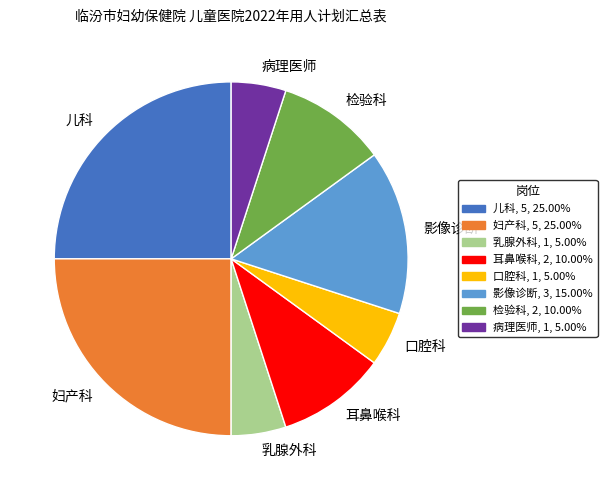

Does any single category account for the majority?

No